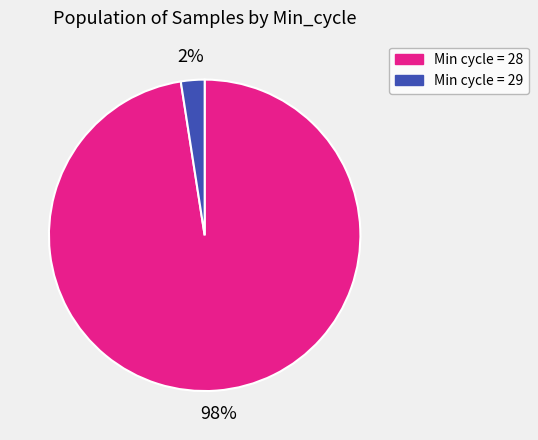

Is there a majority slice in this chart?

Yes